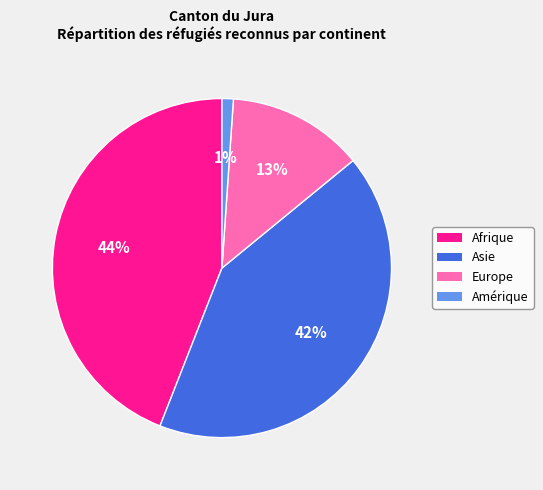

Does Amérique account for over 50% of the chart?

No